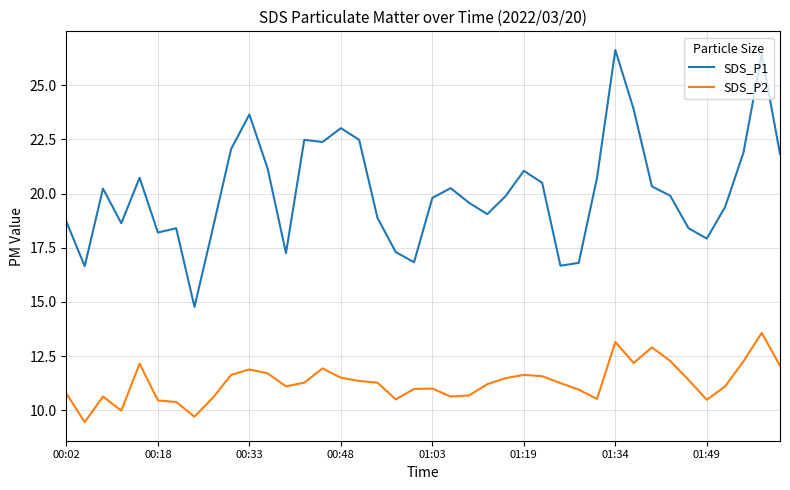

What is the maximum value shown in the chart?

26.6